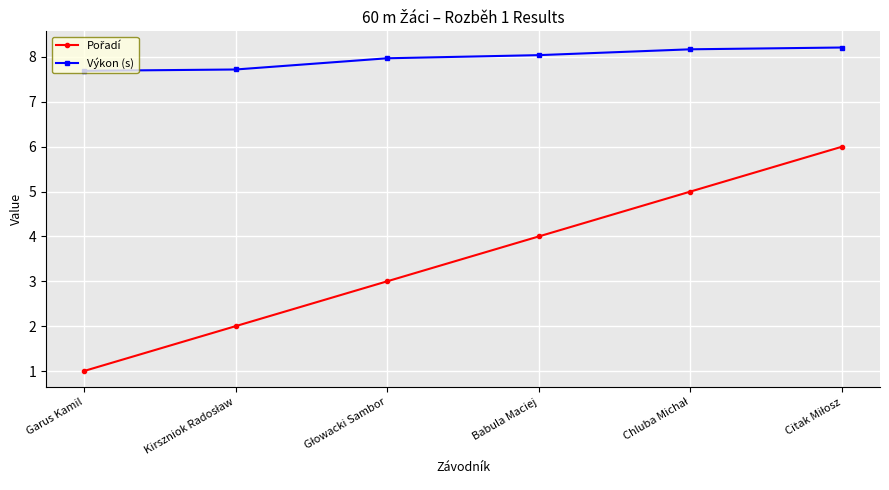

What is the greatest value displayed?

8.2